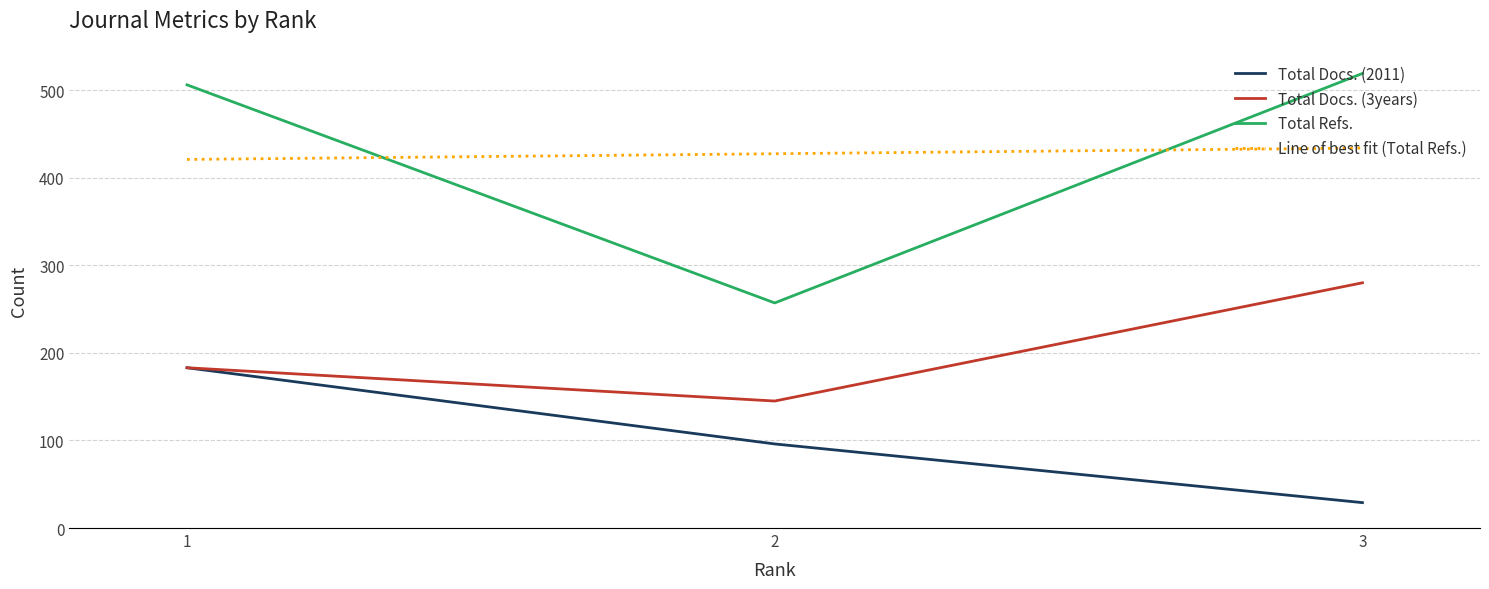

How many values in the Total Refs. series exceed 506?

1